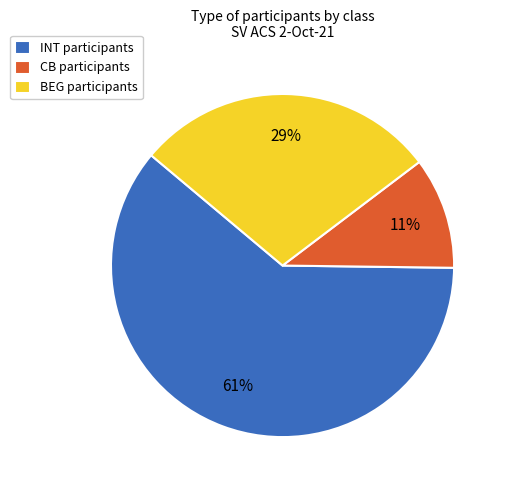

Rank the categories by value from lowest to highest.

CB participants, BEG participants, INT participants